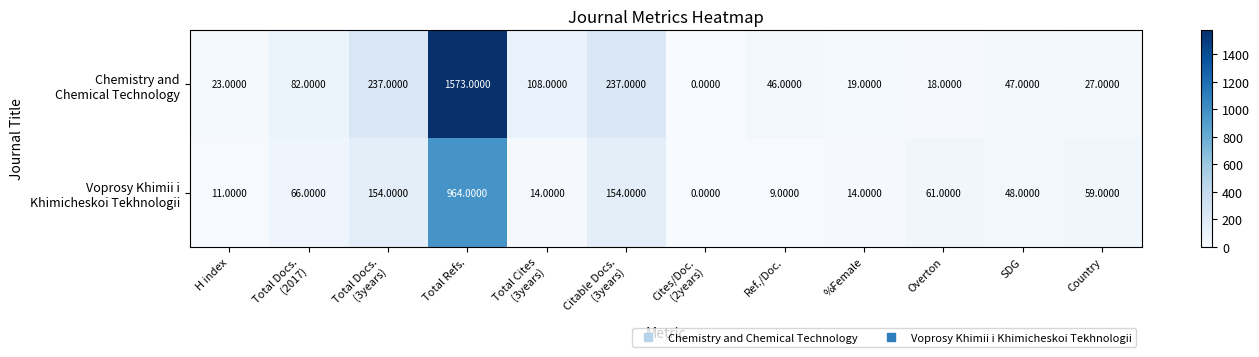

At how many categories does at least one series exceed 96?

4